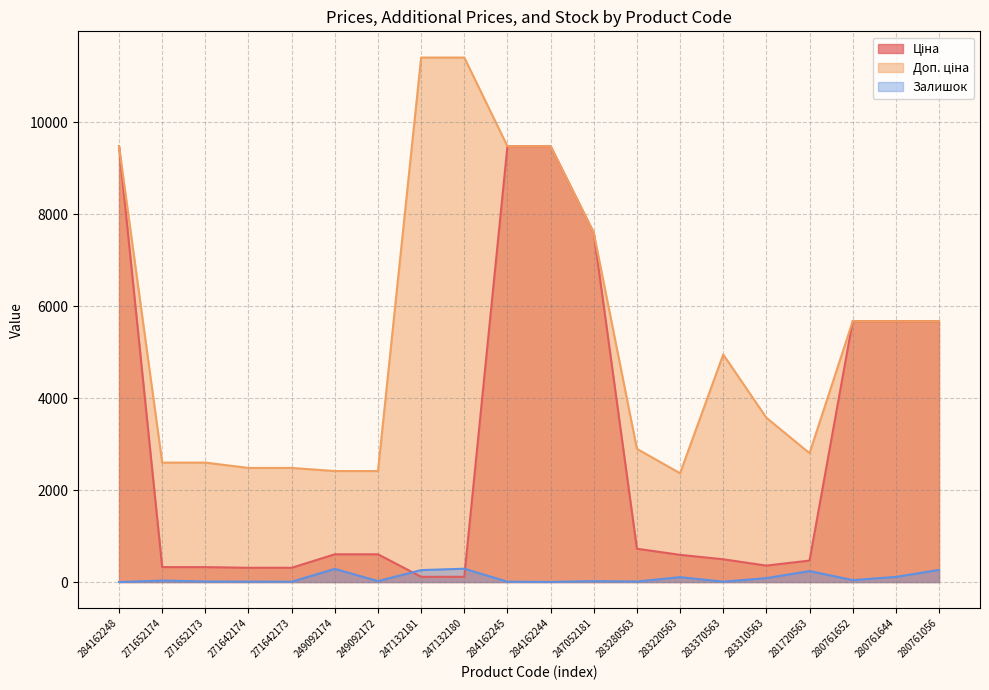

Reading left to right, transcribe all the data shown in this chart.

Ціна: 284162248=9480.1	271652174=324.8	271652173=324.8	271642174=310.3	271642173=310.3	249092174=603.7	249092172=603.7	247132181=114.1	247132180=114.1	284162245=9480.1	284162244=9480.1	247052181=7596.5	283280563=724.5	283220563=591.6	283370563=495.0	283310563=357.4	281720563=467.3	280761652=5673.8	280761644=5673.8	280761056=5673.8
Доп. ціна: 284162248=9480.1	271652174=2598.3	271652173=2598.3	271642174=2482.4	271642173=2482.4	249092174=2414.8	249092172=2414.8	247132181=11410.0	247132180=11410.0	284162245=9480.1	284162244=9480.1	247052181=7596.5	283280563=2897.8	283220563=2366.5	283370563=4950.4	283310563=3573.9	281720563=2803.6	280761652=5673.8	280761644=5673.8	280761056=5673.8
Залишок: 284162248=0.0	271652174=32.0	271652173=12.0	271642174=9.0	271642173=7.0	249092174=286.0	249092172=21.0	247132181=260.0	247132180=290.0	284162245=8.0	284162244=2.0	247052181=20.0	283280563=11.0	283220563=106.0	283370563=9.0	283310563=85.0	281720563=239.0	280761652=42.0	280761644=112.0	280761056=264.0